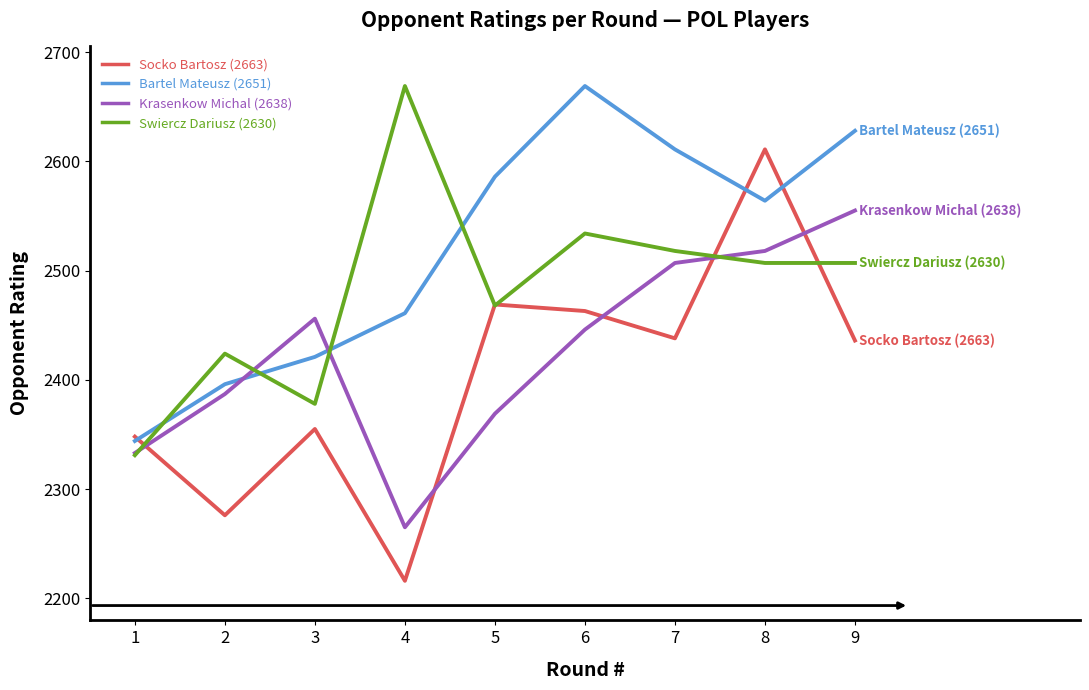

What is the spread (max minus min) of values at 8?

104